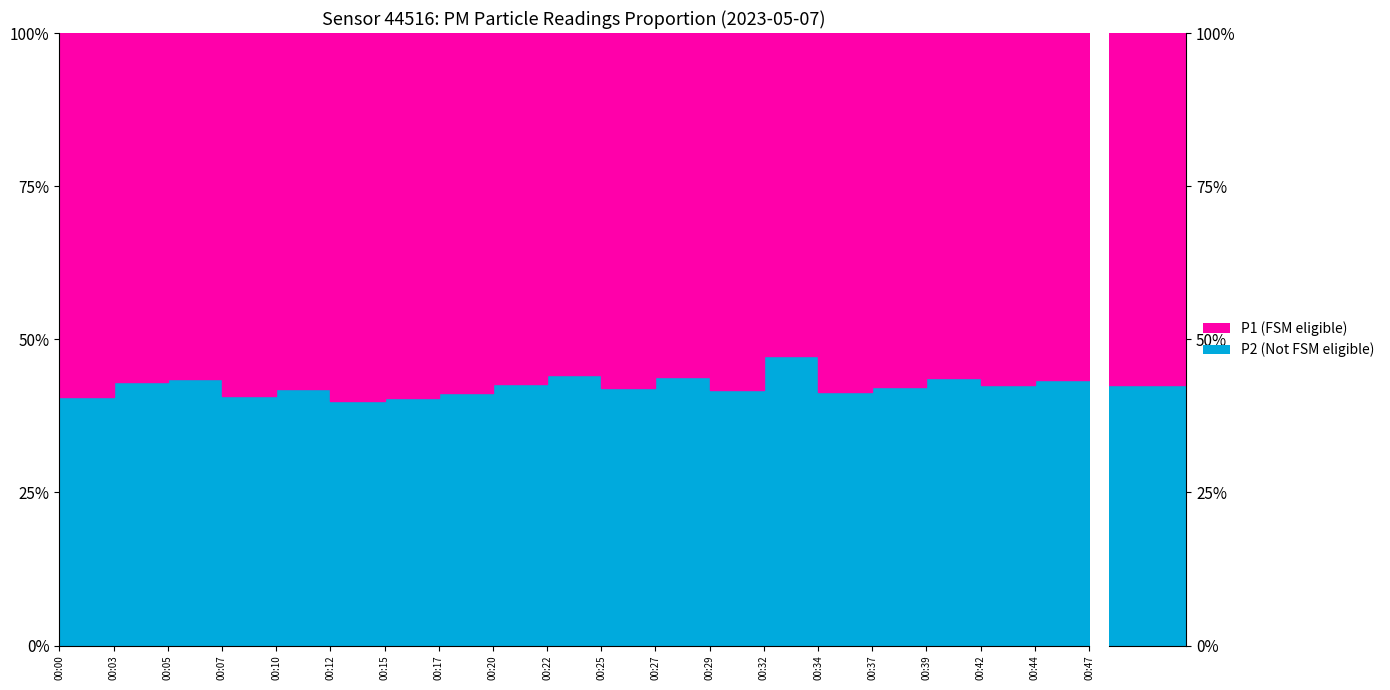

Reading right to left, what are all the values shown in this chart?

P1: 00:47=9.6	00:44=9.8	00:42=10.1	00:39=9.9	00:37=9.4	00:34=10.8	00:32=7.7	00:29=9.9	00:27=9.2	00:25=10.0	00:22=10.2	00:20=9.4	00:17=10.9	00:15=11.3	00:12=11.0	00:10=10.3	00:07=9.6	00:05=8.5	00:03=9.6	00:00=9.8
P2: 00:47=7.3	00:44=7.5	00:42=7.4	00:39=7.7	00:37=6.9	00:34=7.7	00:32=6.9	00:29=7.1	00:27=7.2	00:25=7.2	00:22=8.1	00:20=7.0	00:17=7.6	00:15=7.7	00:12=7.3	00:10=7.5	00:07=6.6	00:05=6.5	00:03=7.2	00:00=6.7